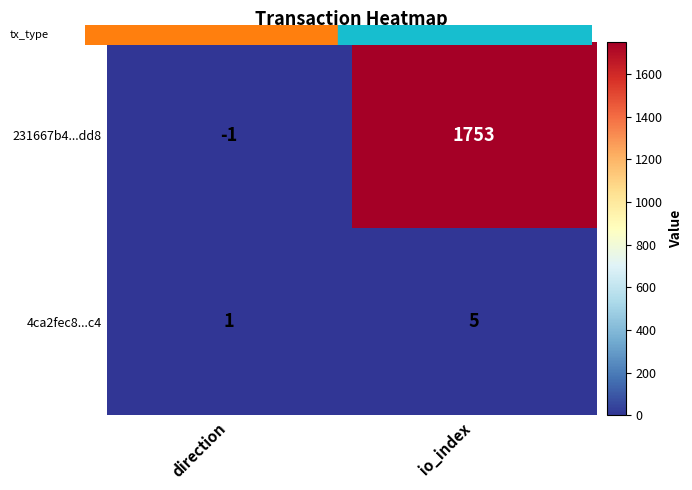

The 4ca2fec8...c4 series shows 5 at io_index. True or false?

True